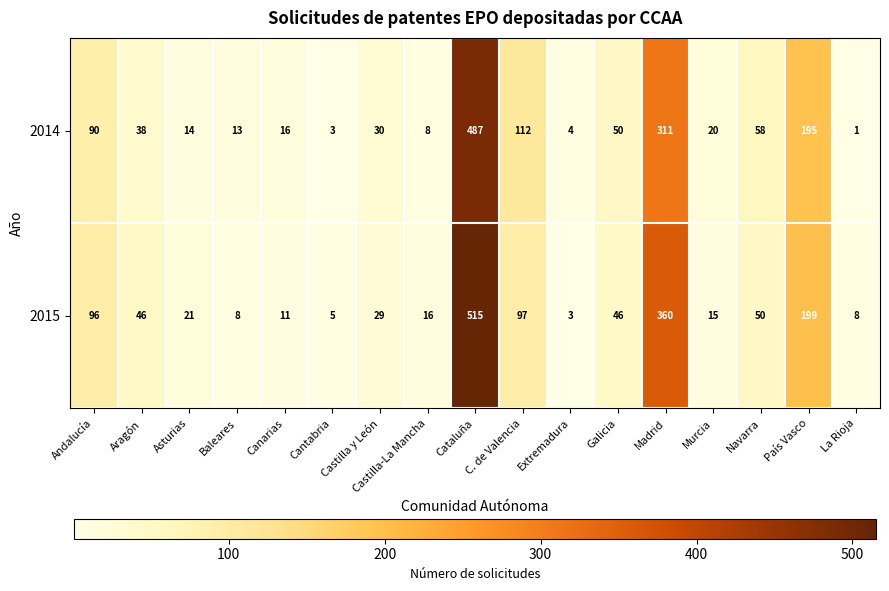

The value of 2014 at Galicia is 50. True or false?

True